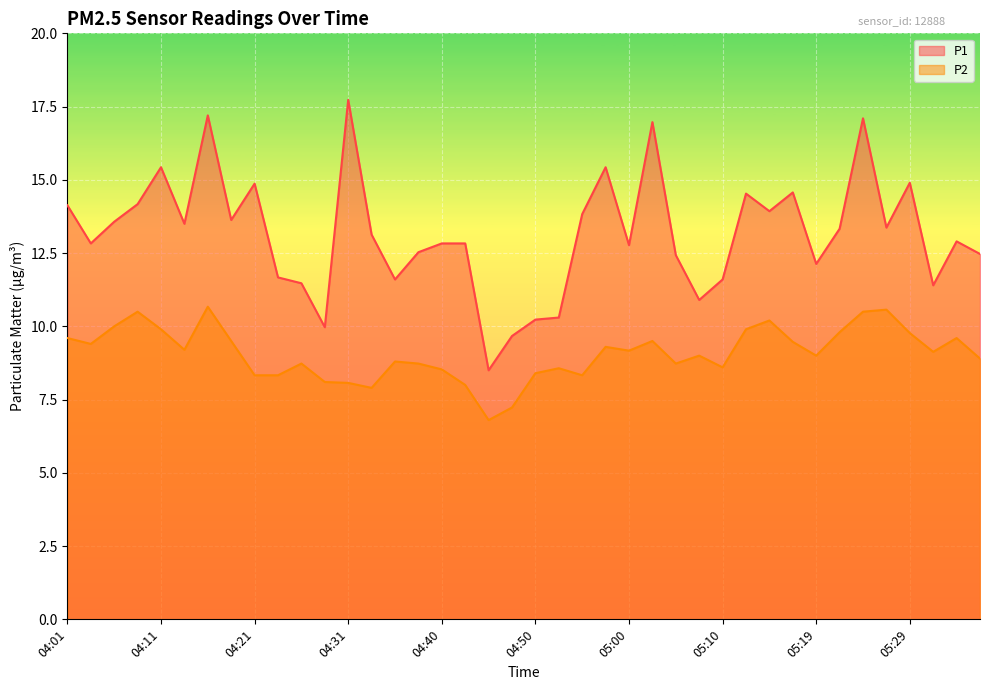

At how many categories does at least one series exceed 12?

29